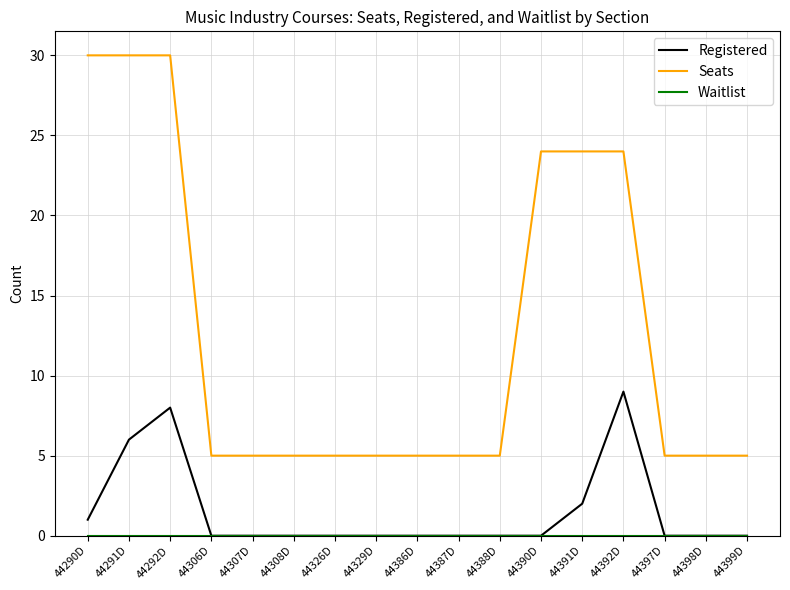

Which series has the largest total across all categories?

Seats